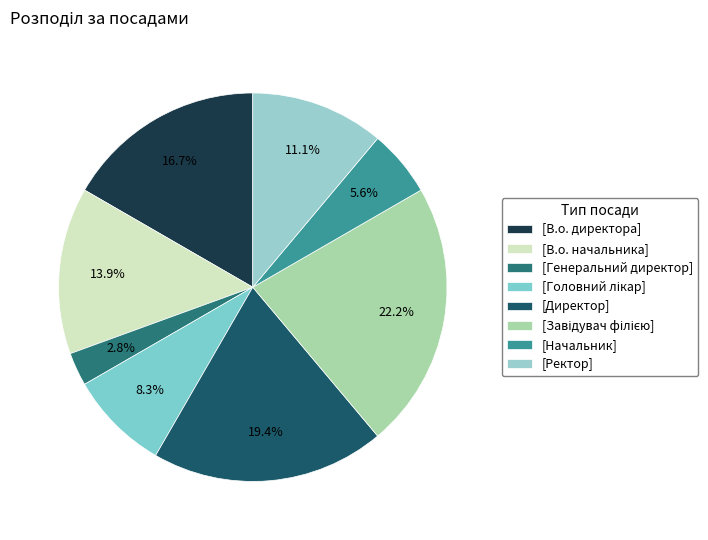

How many slices are in this pie chart?

8